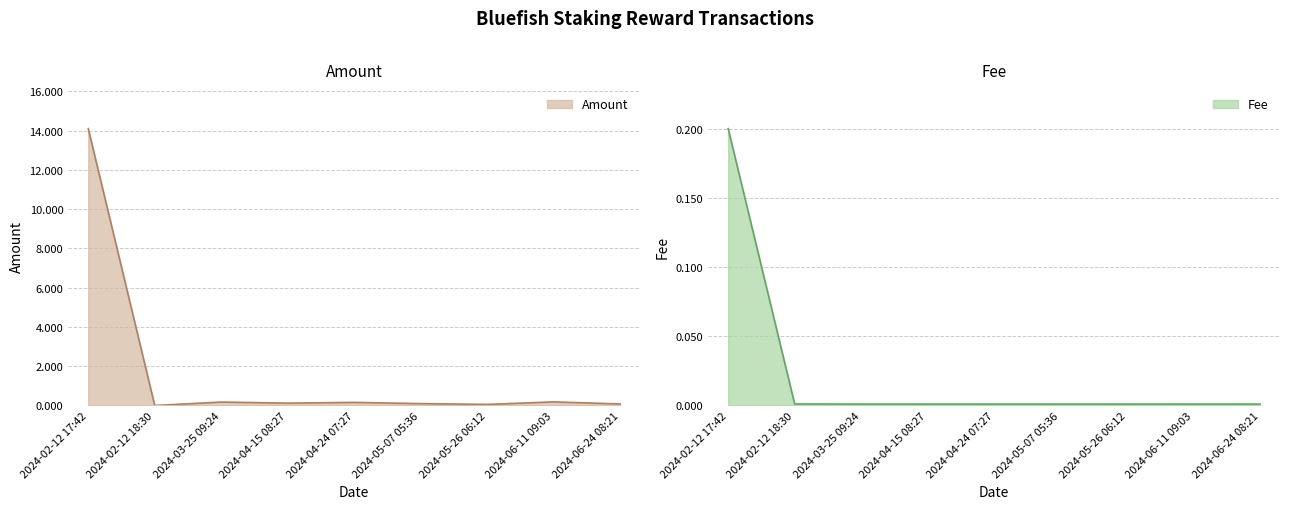

At which label is Fee closest to 0?

2024-03-25 09:24